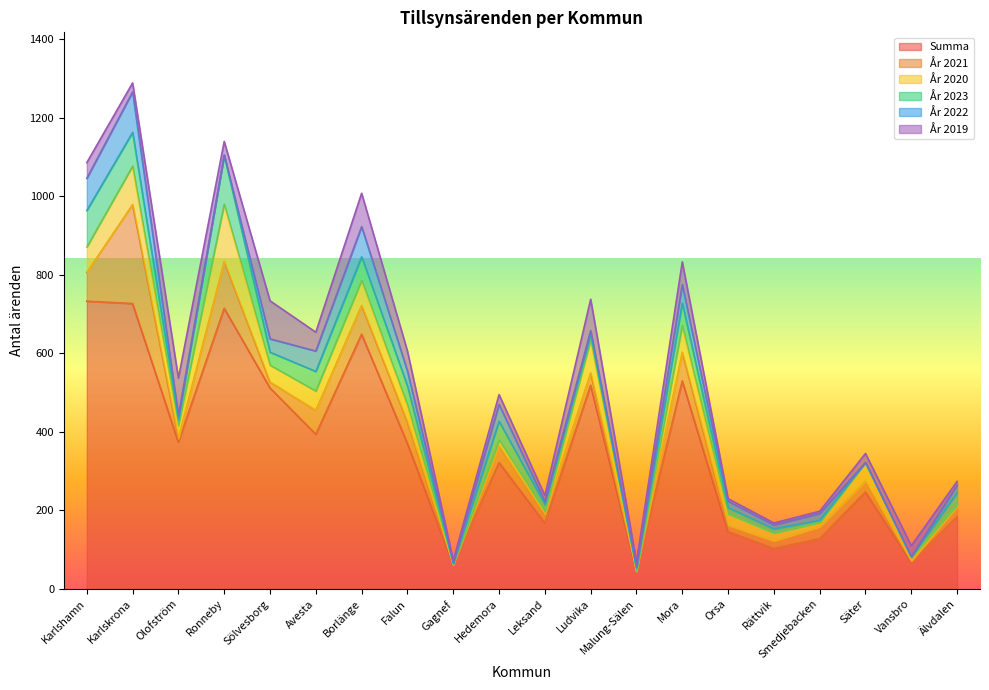

Which category has the lowest value in the År 2023 series?

Säter